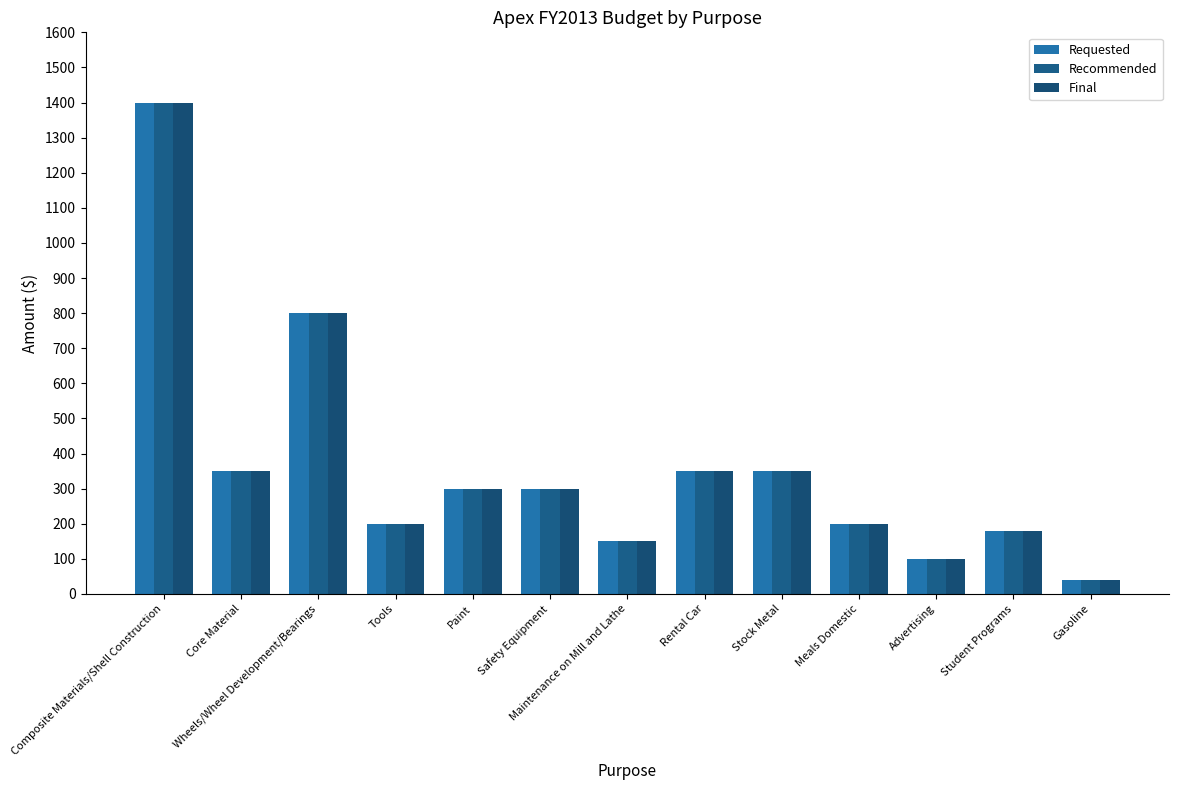

Between Composite Materials/Shell Construction and Stock Metal, which series saw the biggest shift?

Requested